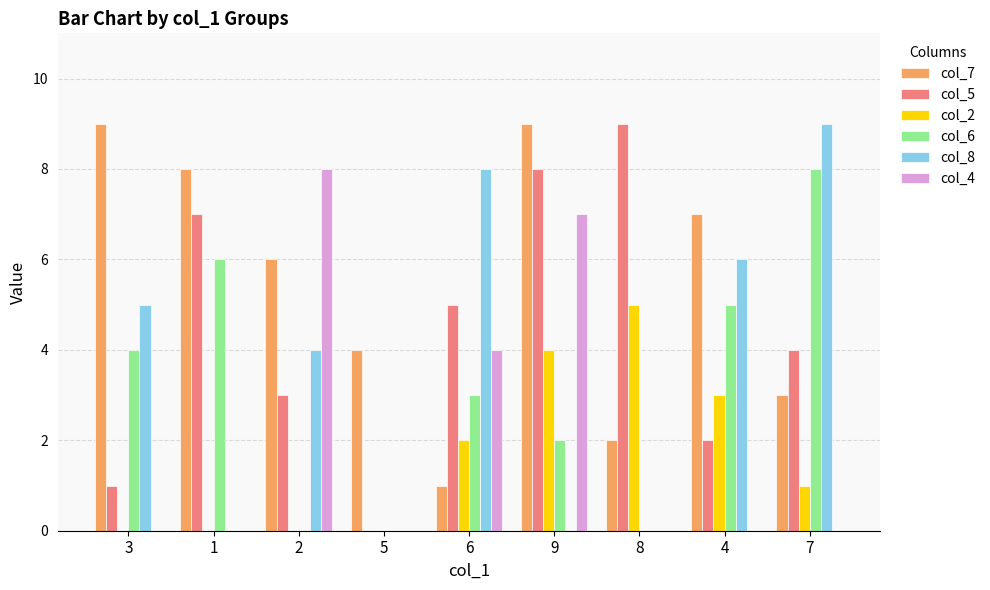

Between 1 and 9, which series saw the biggest shift?

col_4